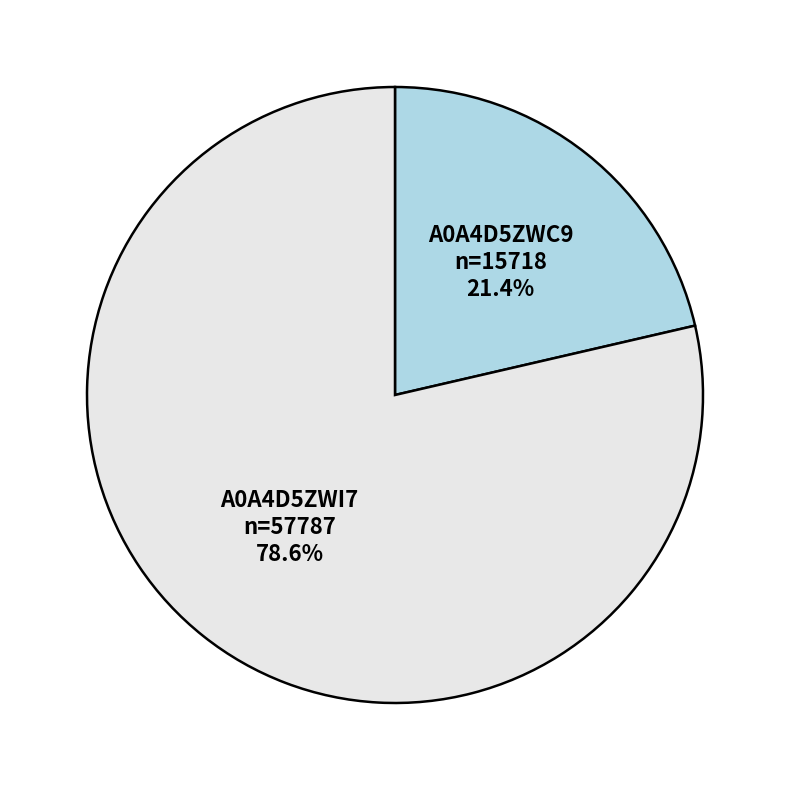

Does A0A4D5ZWC9 represent more than half of the total?

No